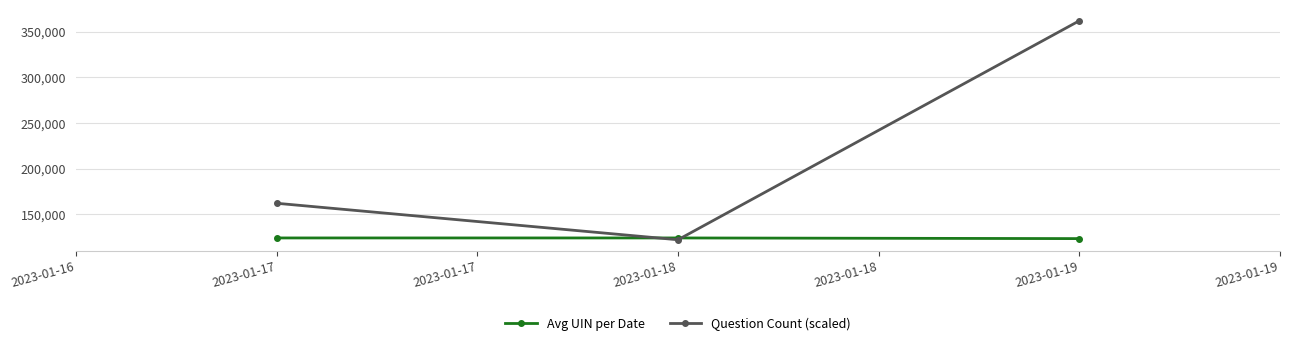

What is the average value of the Avg UIN per Date series?

123748.0